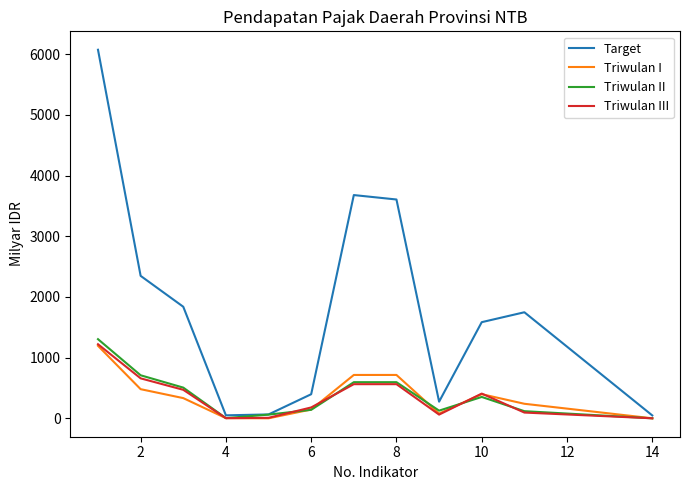

Which series has the largest total across all categories?

Target